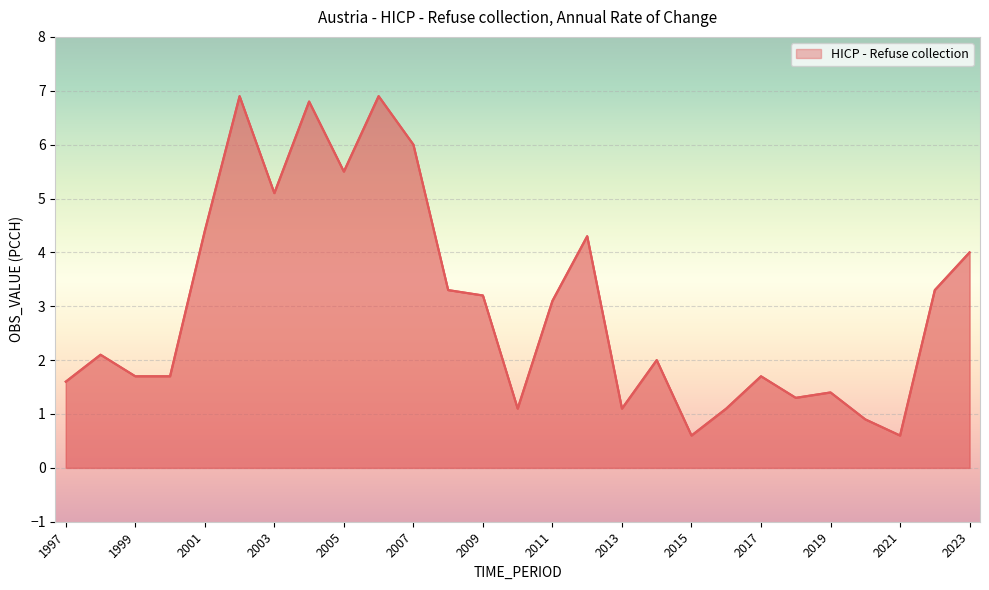

Reading left to right, what are all the values shown in this chart?

1.6	2.1	1.7	1.7	4.4	6.9	5.1	6.8	5.5	6.9	6.0	3.3	3.2	1.1	3.1	4.3	1.1	2.0	0.6	1.1	1.7	1.3	1.4	0.9	0.6	3.3	4.0